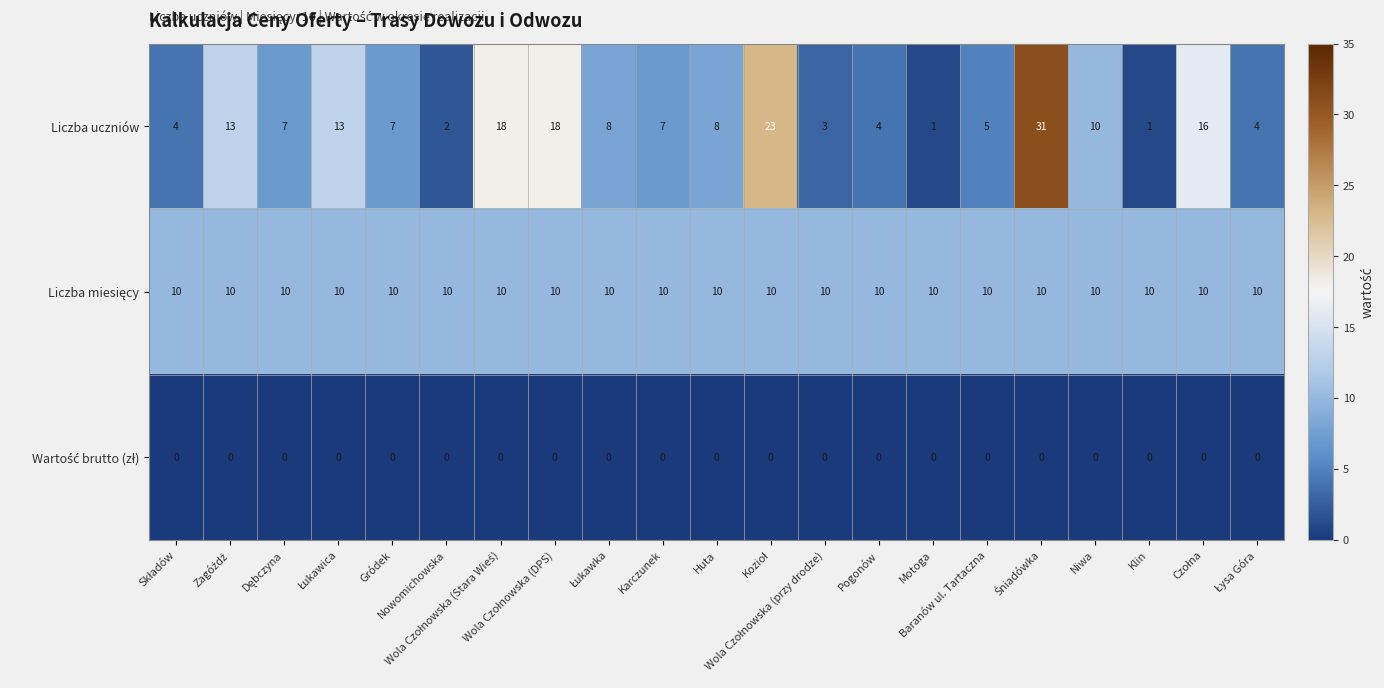

What is the greatest value displayed?

31